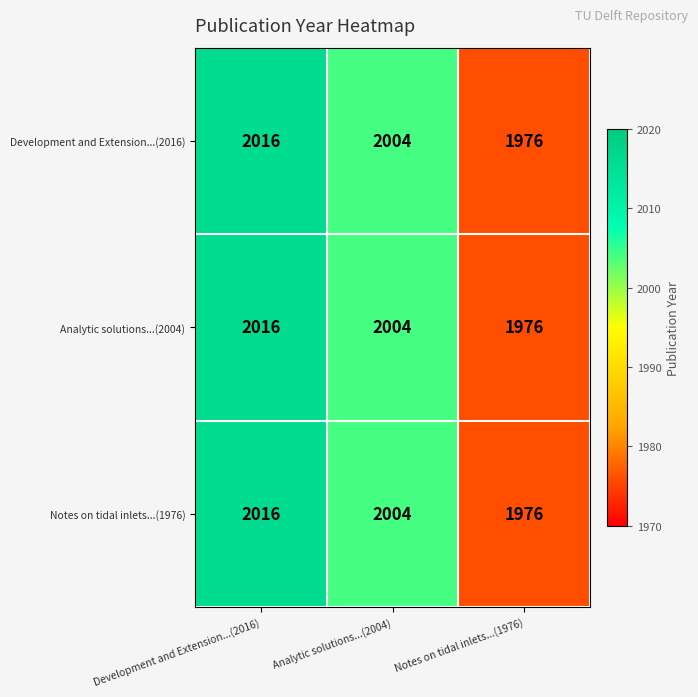

List the labels in order of Notes on tidal inlets...(1976) value, smallest first.

Notes on tidal inlets...(1976), Analytic solutions...(2004), Development and Extension...(2016)